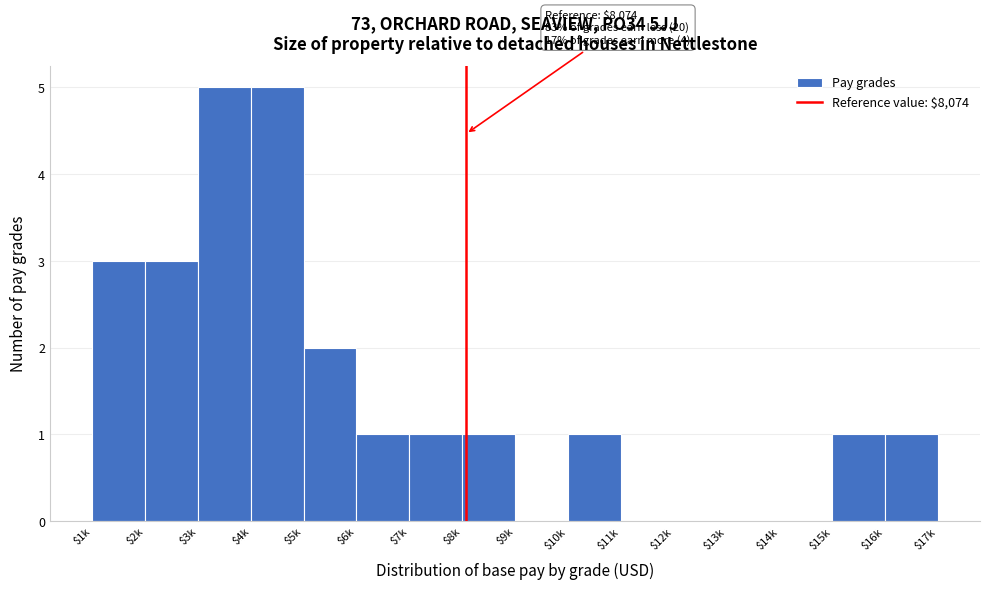

What is the maximum value shown in the chart?

5